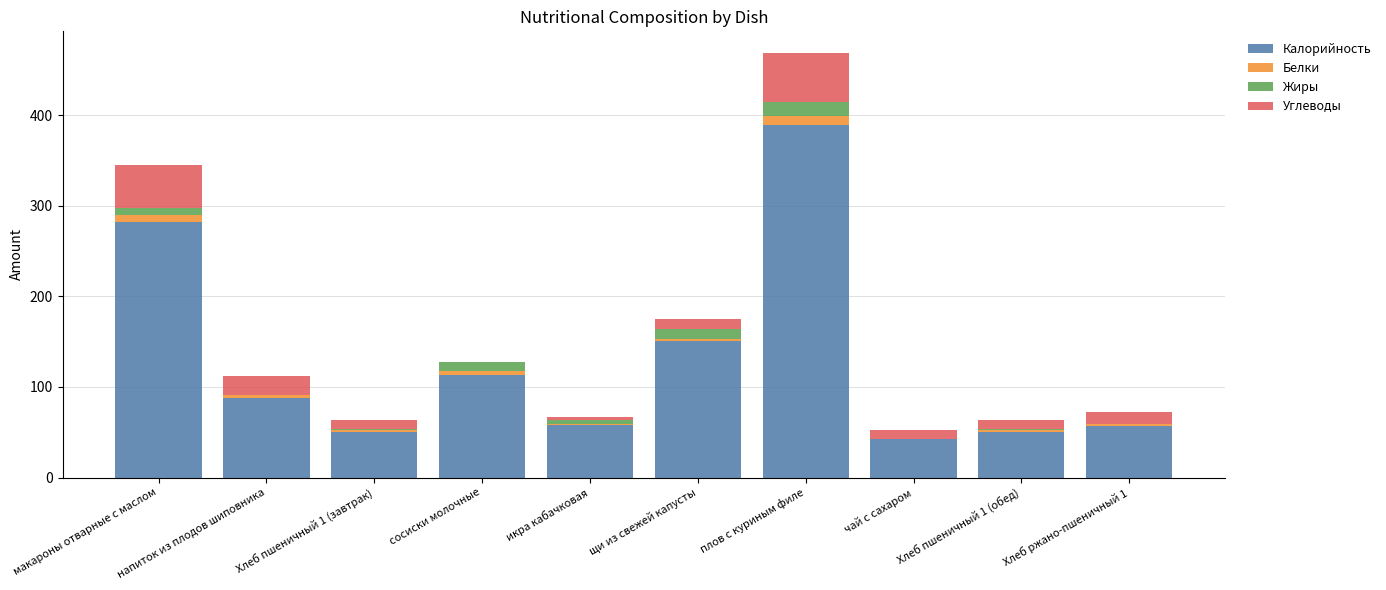

Where is Калорийность nearest to the value 216?

щи из свежей капусты